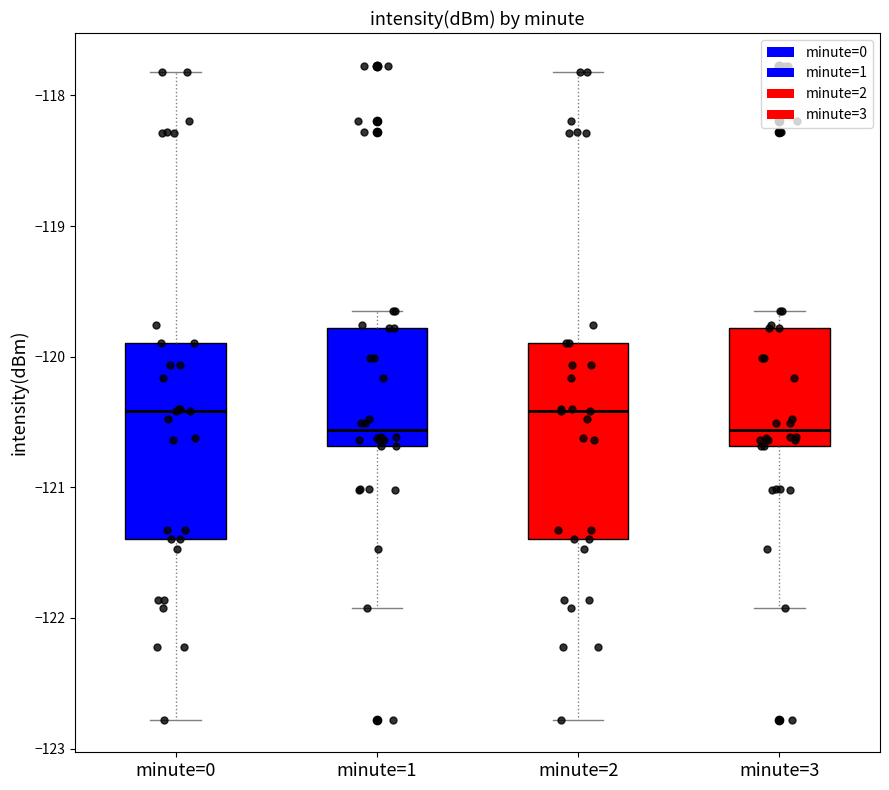

Reading left to right, read every box against the y-axis: the position of its median line, the range the box covers, and the ends of its whiskers. The values are not printed on the chart, so give them approximately, as read against the axis.

minute=0: median -120.4, box -121.4 to -119.9, whiskers -122.8 to -117.8
minute=1: median -120.6, box -120.7 to -119.8, whiskers -121.9 to -119.6
minute=2: median -120.4, box -121.4 to -119.9, whiskers -122.8 to -117.8
minute=3: median -120.6, box -120.7 to -119.8, whiskers -121.9 to -119.6